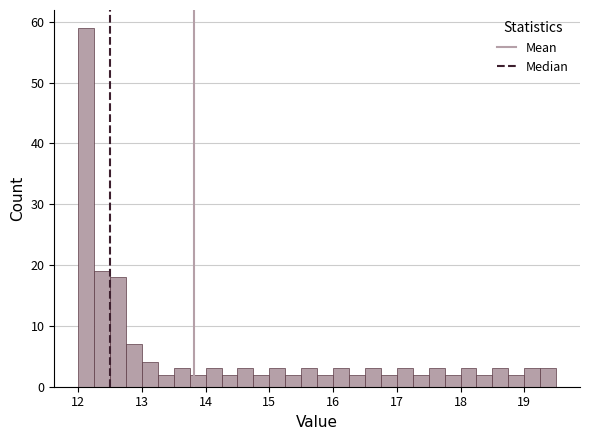

Around what value on the x-axis is the tallest bar? Give the approximate position of its centre, as read against the axis.

12.1